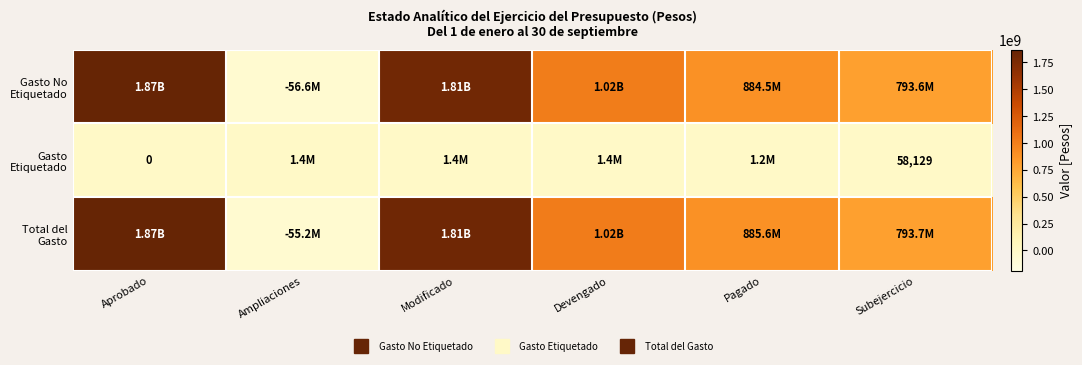

How many values in the Total del Gasto series are below 1017659963?

3